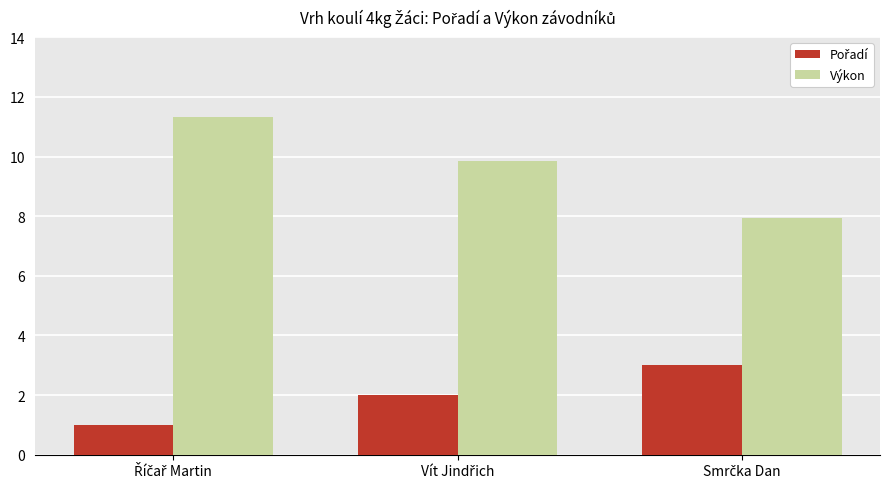

At how many categories does at least one series exceed 6?

3